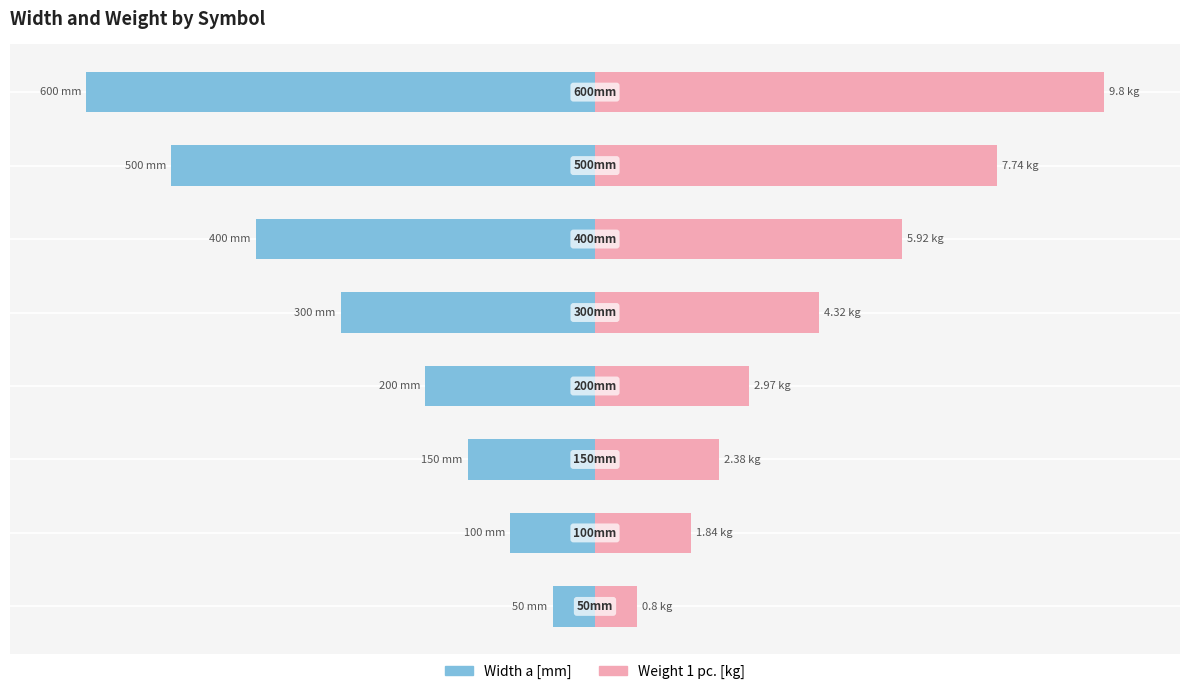

Count the number of data series in this chart.

2